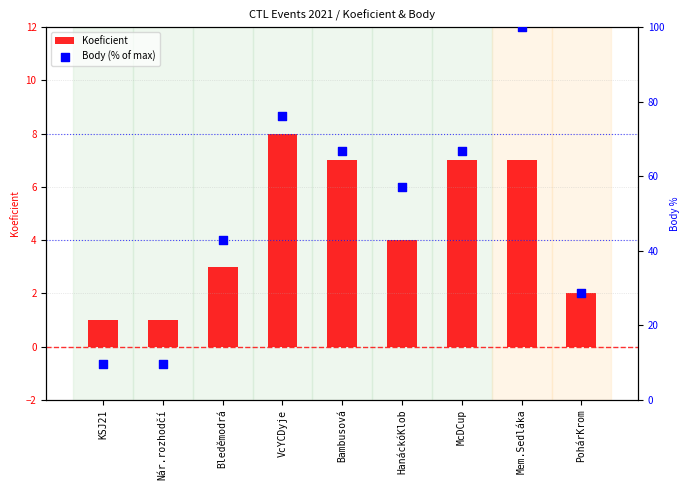

What is the total value across all series at Nár.rozhodčí?

10.5